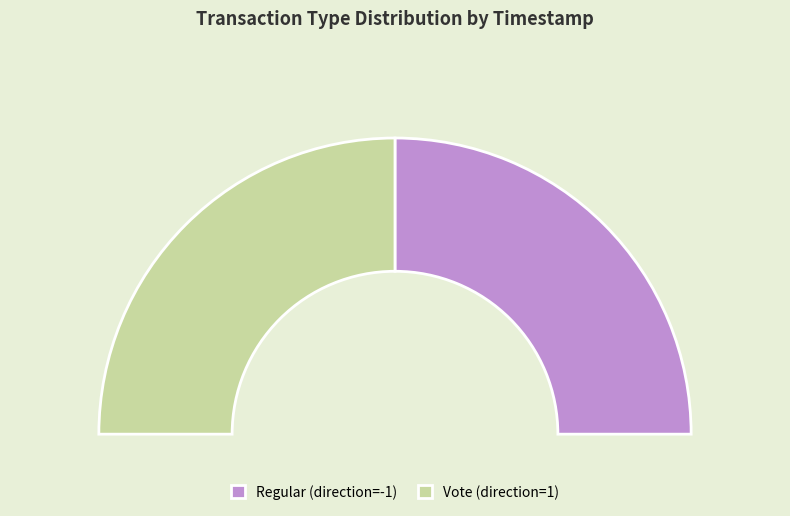

To the nearest percent, what is the average slice percentage?

50%